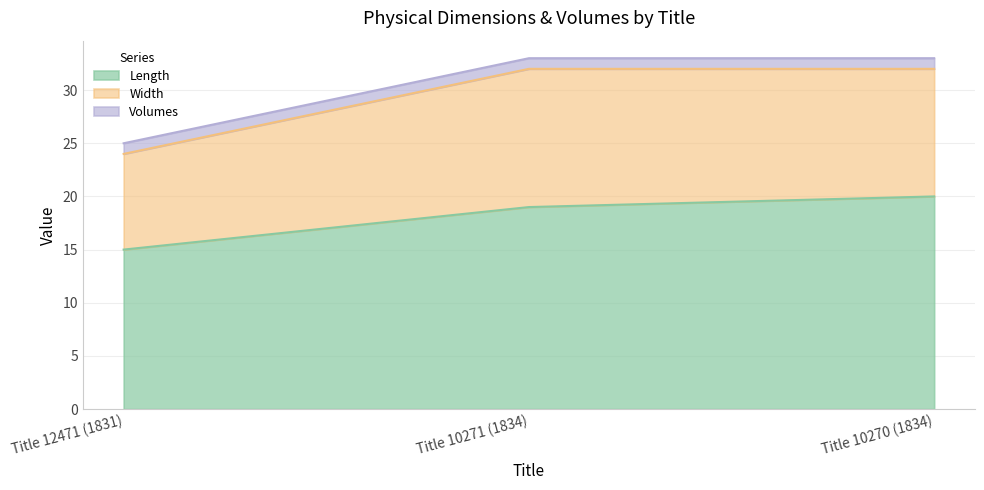

Is the value of Volumes at Title 10271 (1834) greater than the value of Width at Title 10271 (1834)?

No